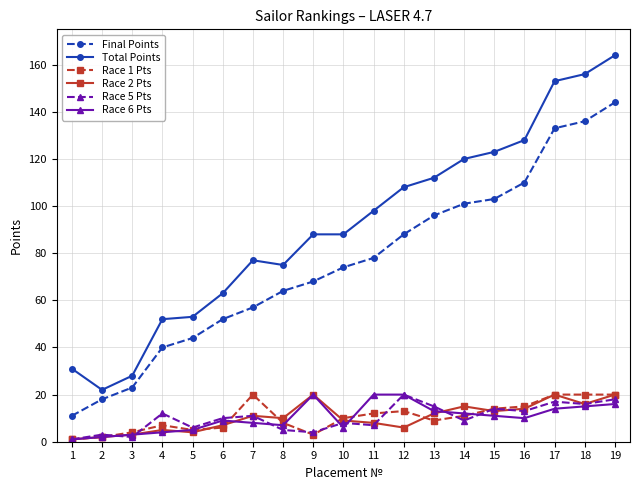

Reading left to right, what are all the values shown in this chart?

Final Points: 11	18	23	40	44	52	57	64	68	74	78	88	96	101	103	110	133	136	144
Total Points: 31	22	28	52	53	63	77	75	88	88	98	108	112	120	123	128	153	156	164
Race 1 Pts: 1	2	4	7	5	6	20	8	3	10	12	13	9	11	14	15	20	20	20
Race 2 Pts: 1	2	3	5	4	7	11	10	20	9	8	6	12	15	13	14	20	16	20
Race 5 Pts: 1	3	2	12	6	10	11	5	4	8	7	20	15	9	14	13	17	16	18
Race 6 Pts: 1	2	3	4	5	9	8	7	20	6	20	20	13	12	11	10	14	15	16